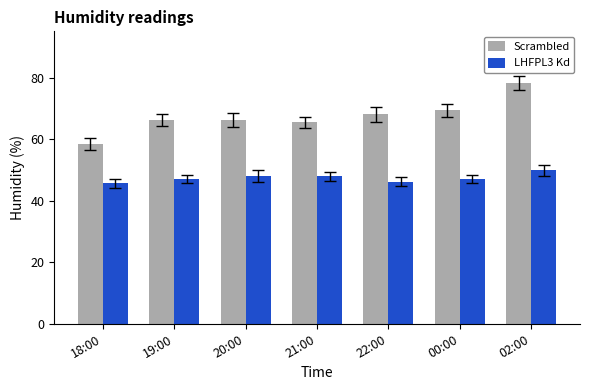

At which category is the sum across all series the highest?

02:00